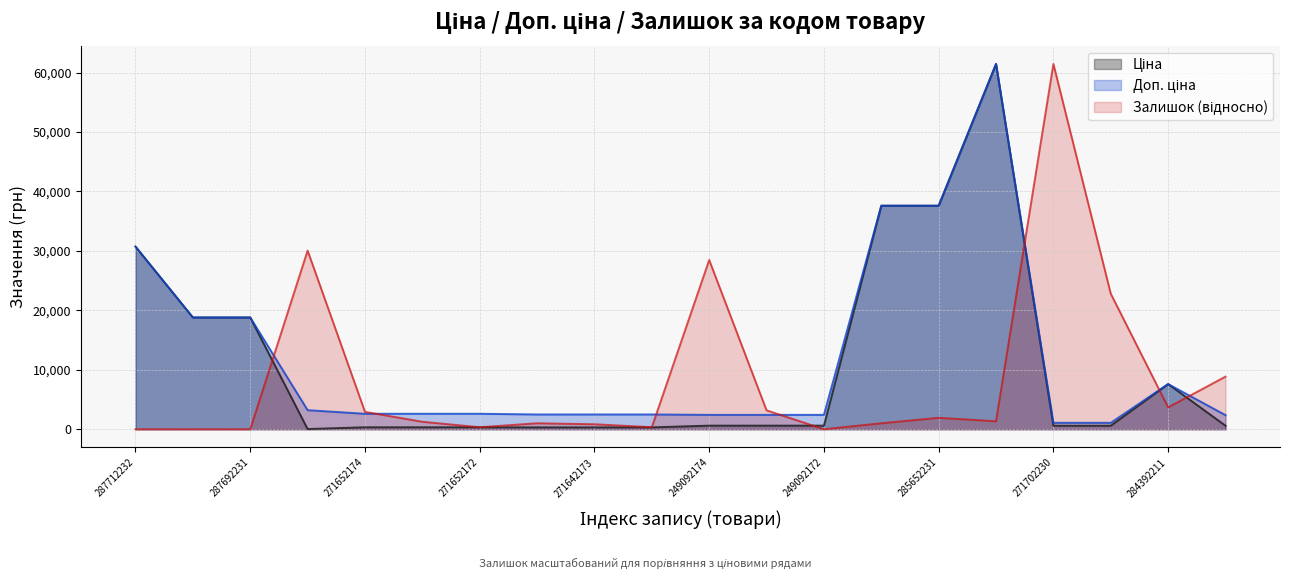

How many intersections are there between Залишок and Доп. ціна?

7